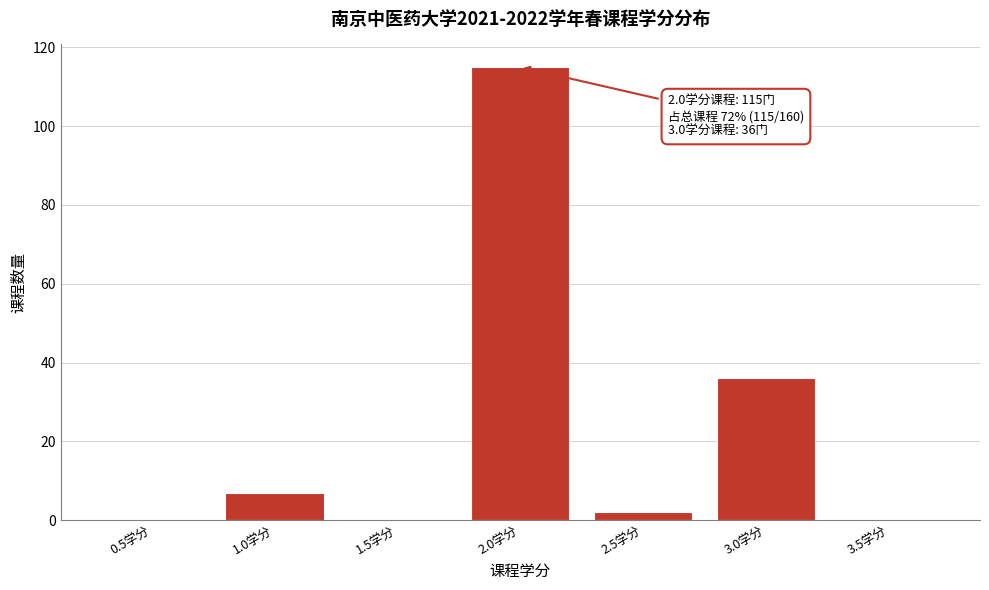

Reading left to right, list all the values displayed in this chart.

0.5学分=0	1.0学分=7	1.5学分=0	2.0学分=115	2.5学分=2	3.0学分=36	3.5学分=0